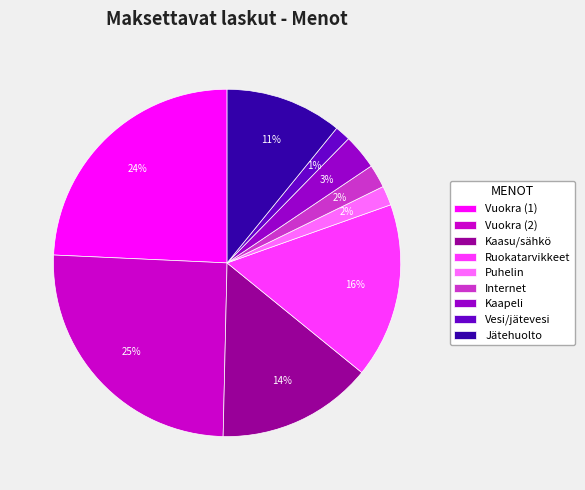

Which slice is the largest?

Vuokra (2)